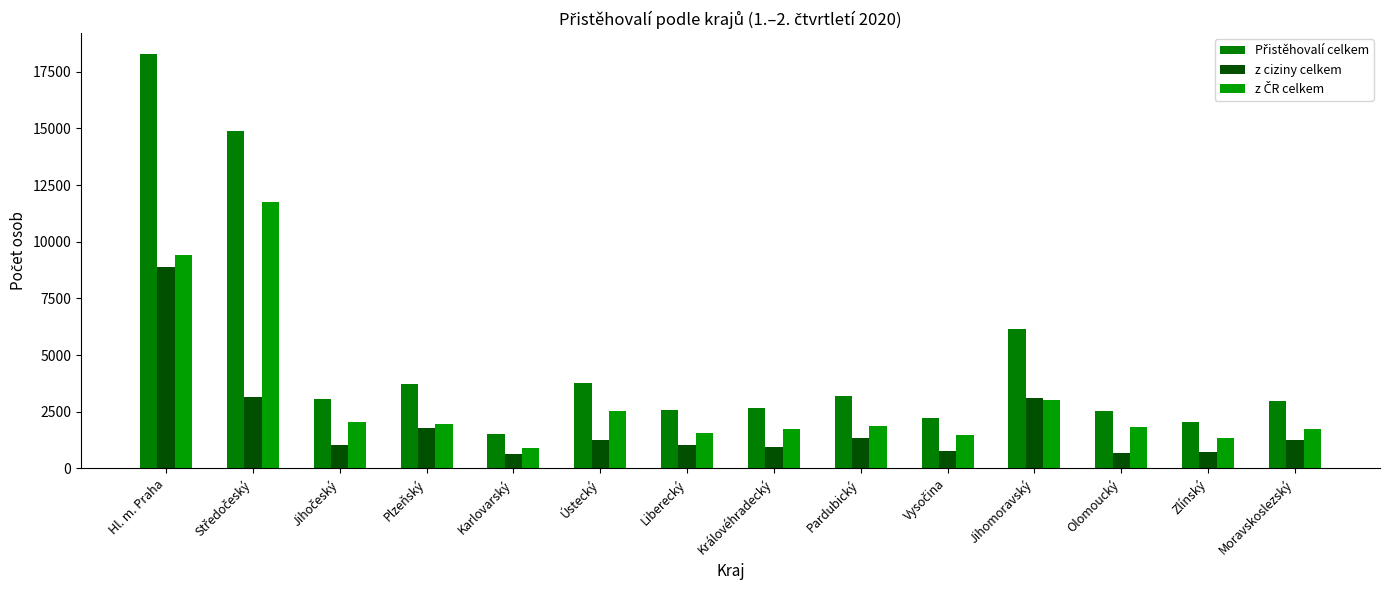

How many bars are there in each group?

3